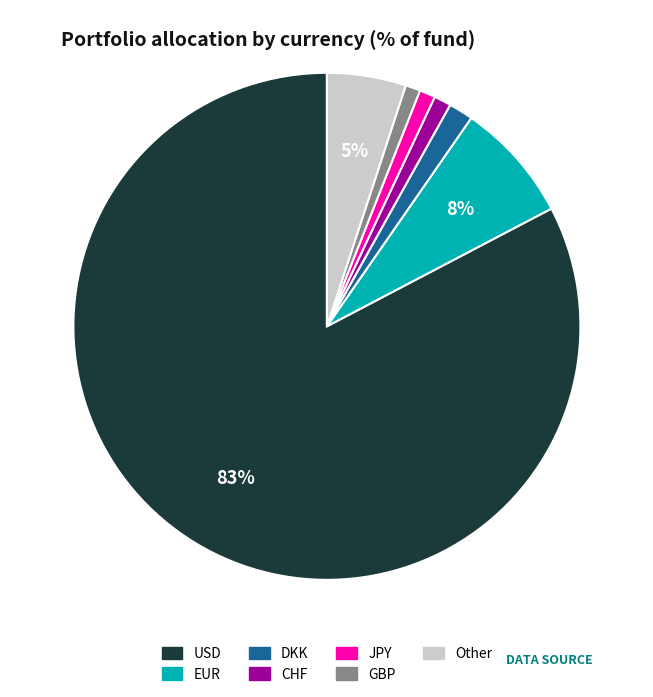

To the nearest percent, what is the average slice percentage?

14%